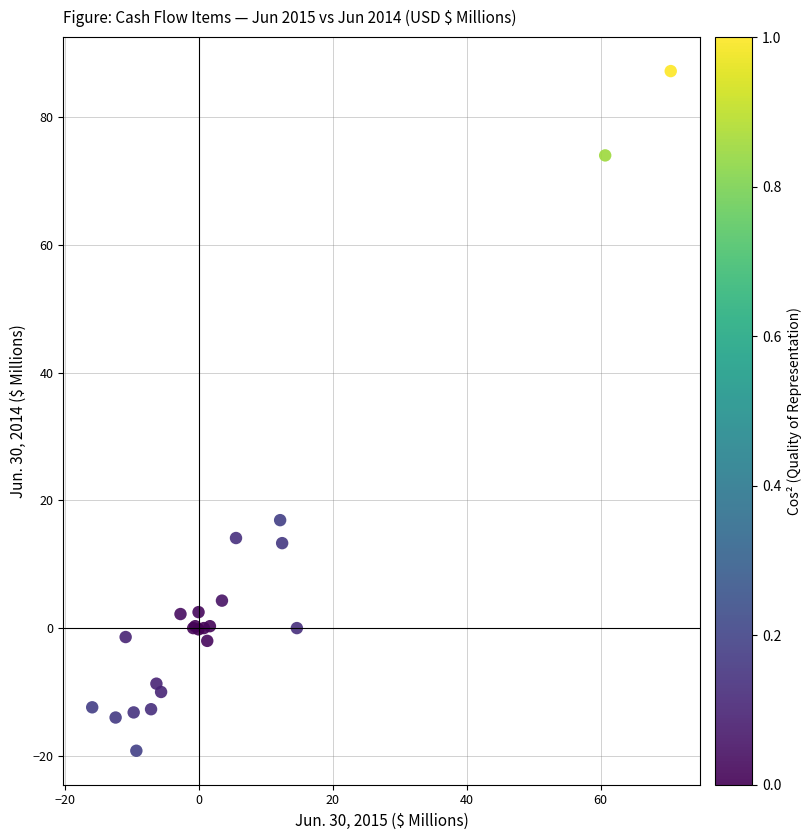

What Y value in the scatter plot is closest to 34?

16.9